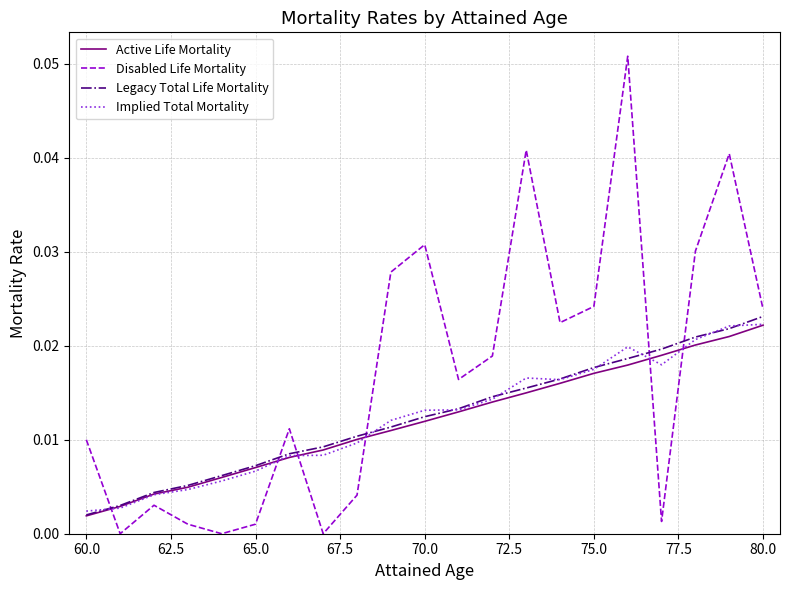

After their last crossing, which series has the higher values: Active Life Mortality or Disabled Life Mortality?

Disabled Life Mortality